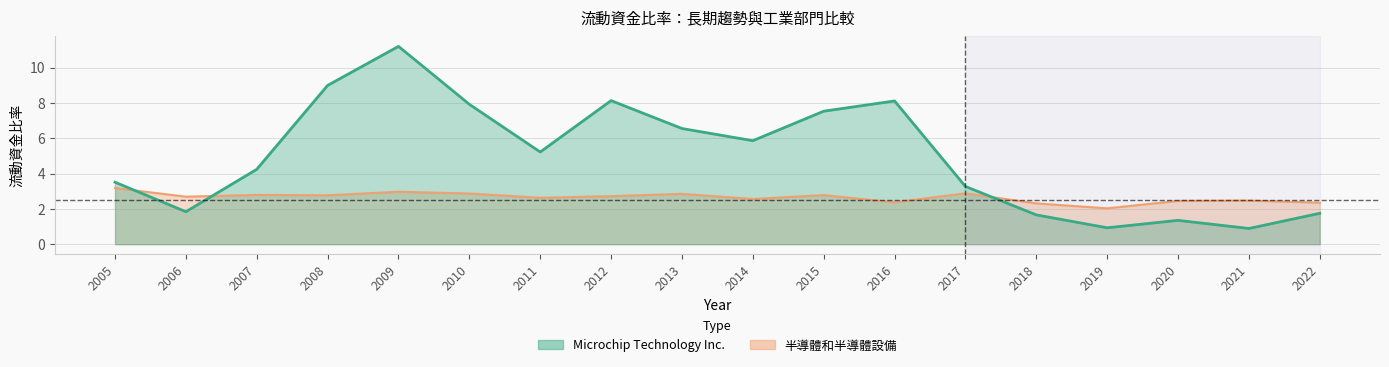

Which series has the largest range (max minus min)?

Microchip Technology Inc.